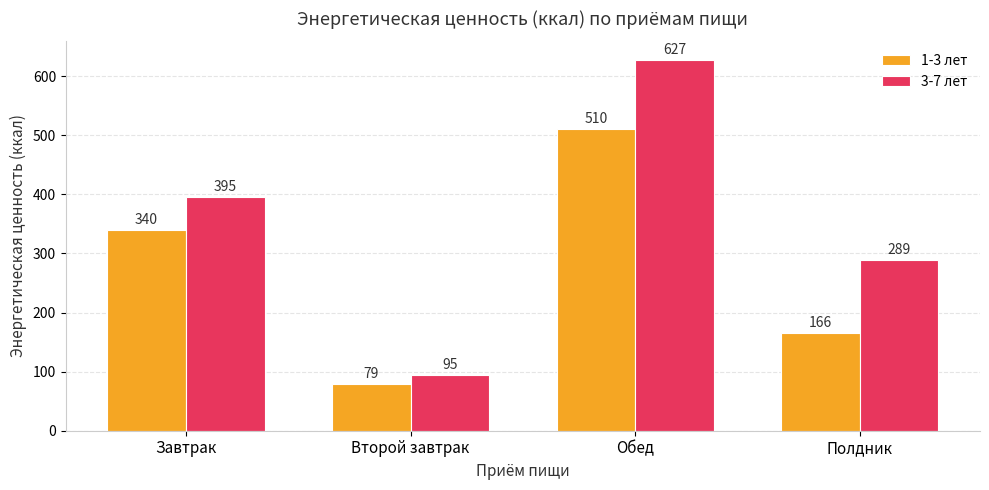

Are the bars grouped side by side (vs. stacked)?

Yes